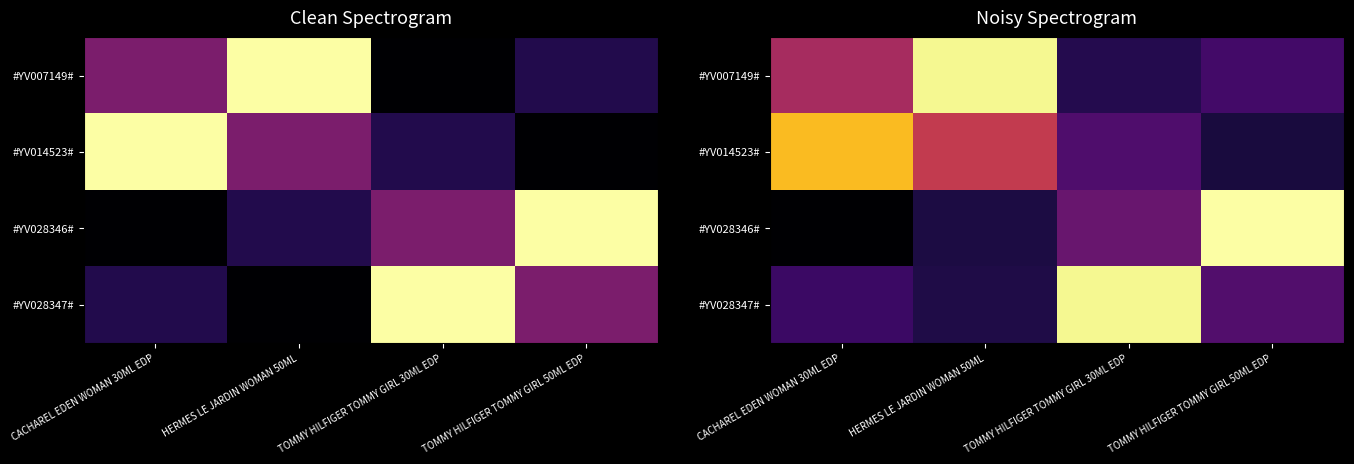

Between HERMES LE JARDIN WOMAN 50ML and TOMMY HILFIGER TOMMY GIRL 30ML EDP, which series saw the biggest shift?

#YV028347#